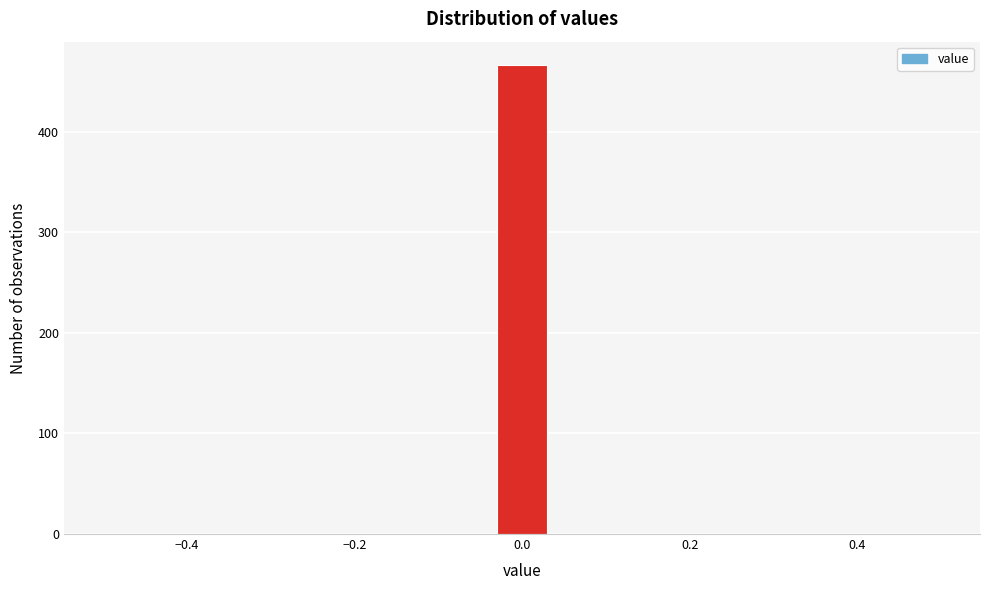

Read against the x-axis, roughly where is the centre of the tallest bar?

0.00